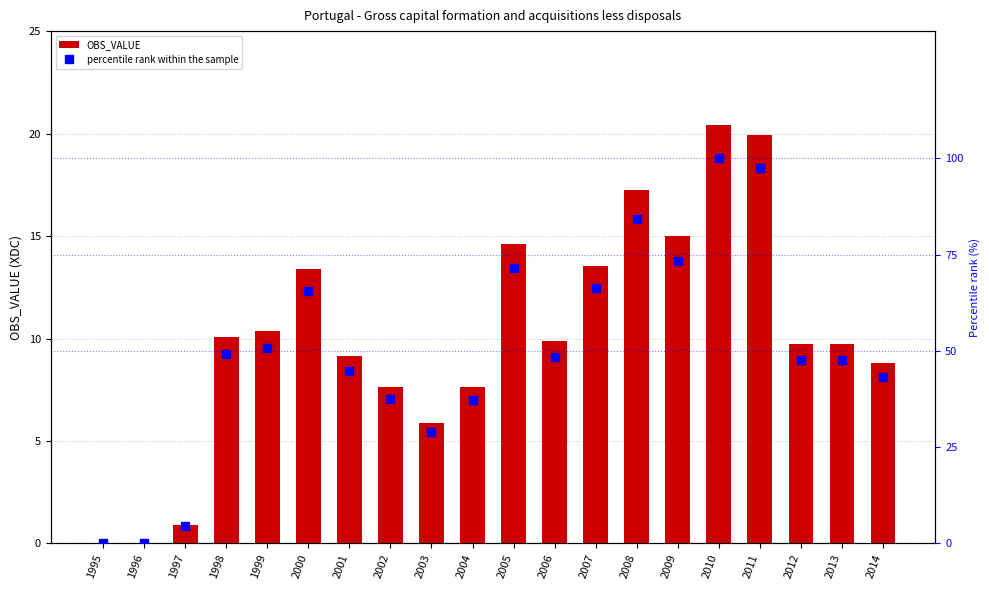

Which series has the largest range (max minus min)?

percentile rank within the sample